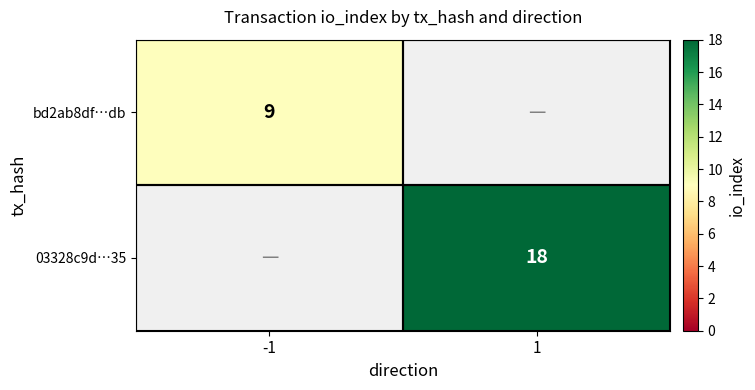

True or false: 03328c9d…35 has a value of 18 at 1.

True